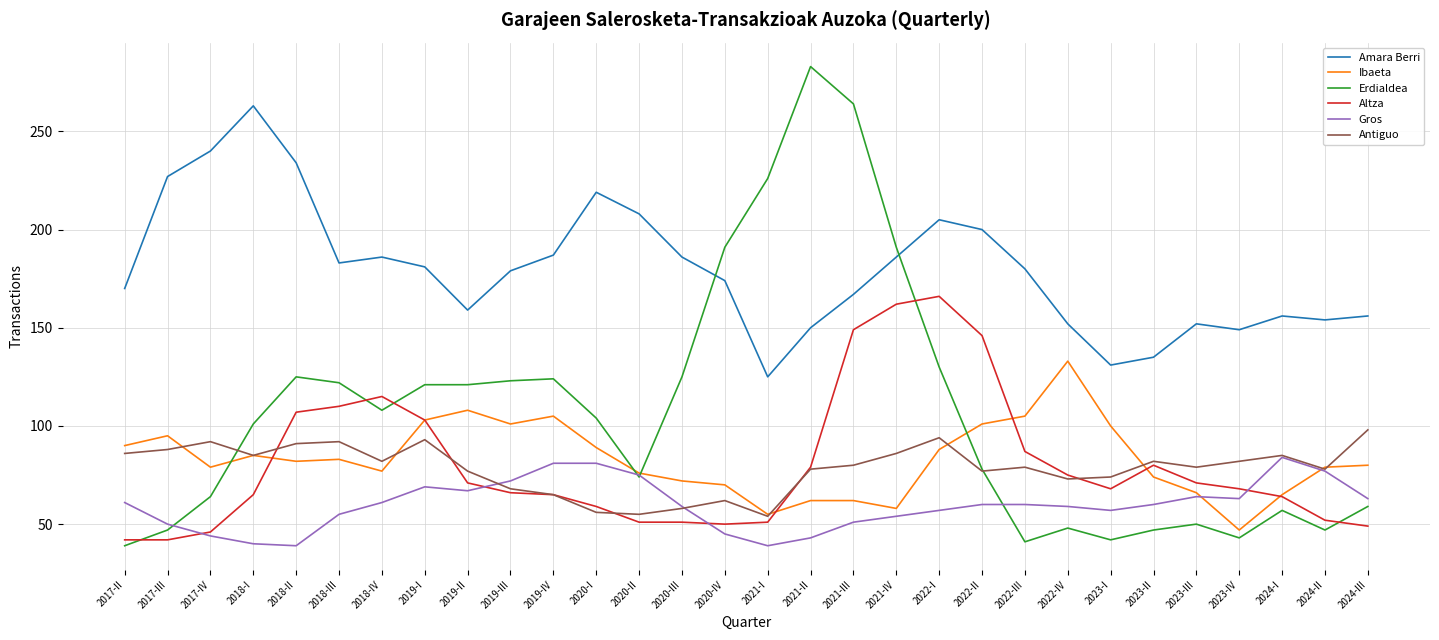

What position from the left is 2024-III?

30